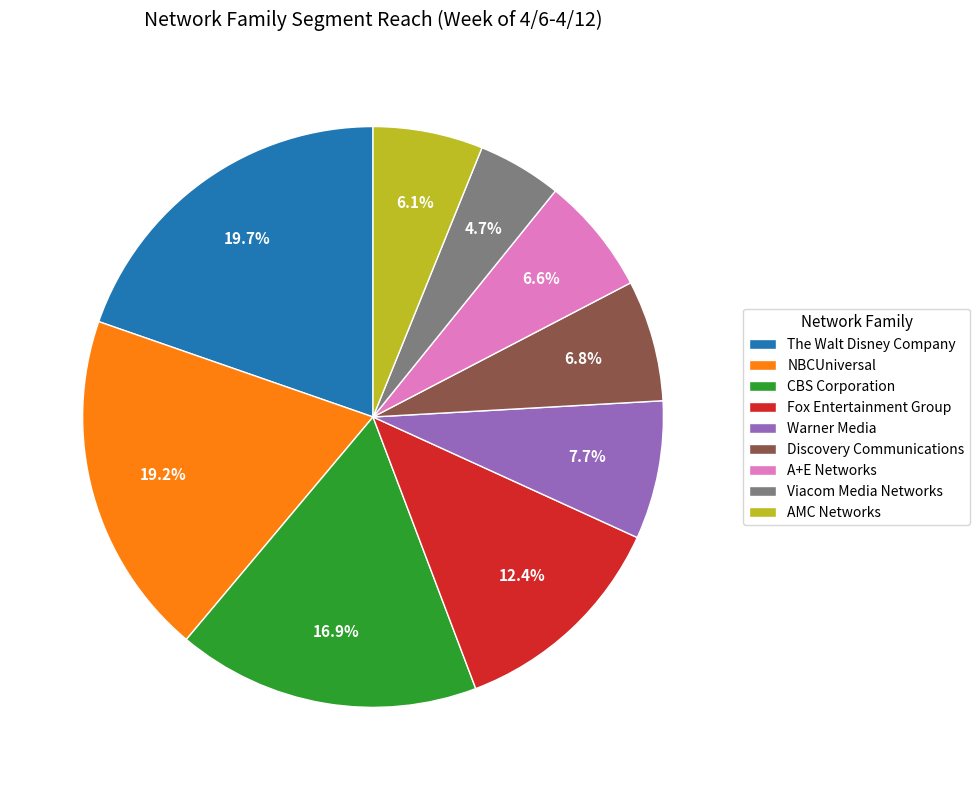

Do Discovery Communications and Warner Media together represent more than half of the pie?

No